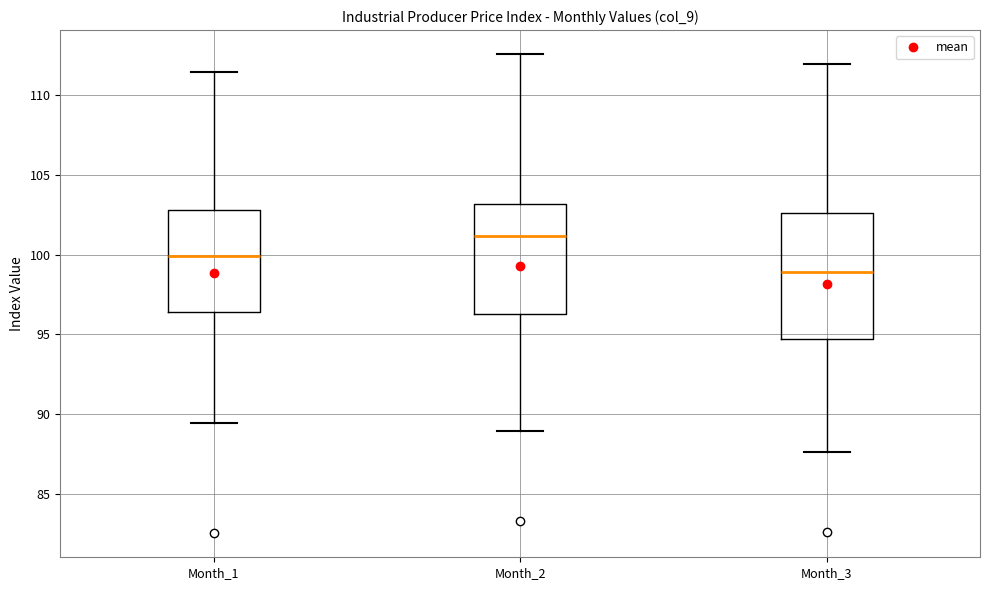

Which box is the tallest, from its lower edge to its upper edge?

Month_3